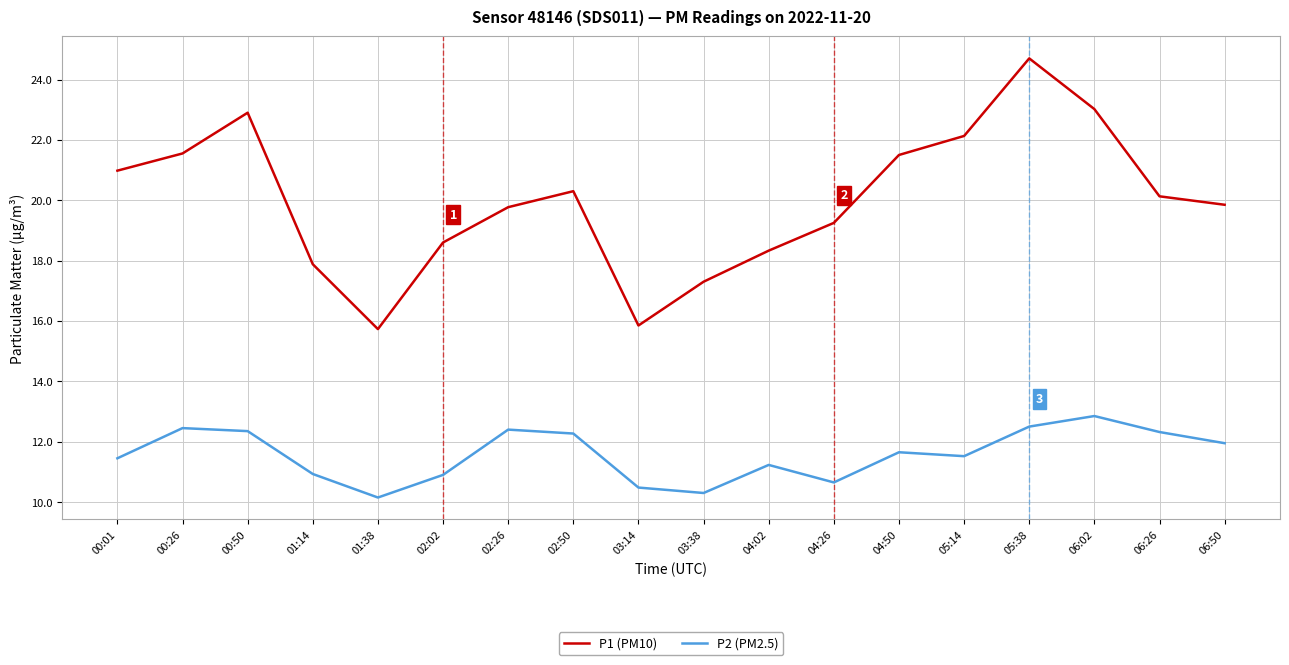

What is the difference between the second highest and minimum values in the P1 (PM10) series?

7.3